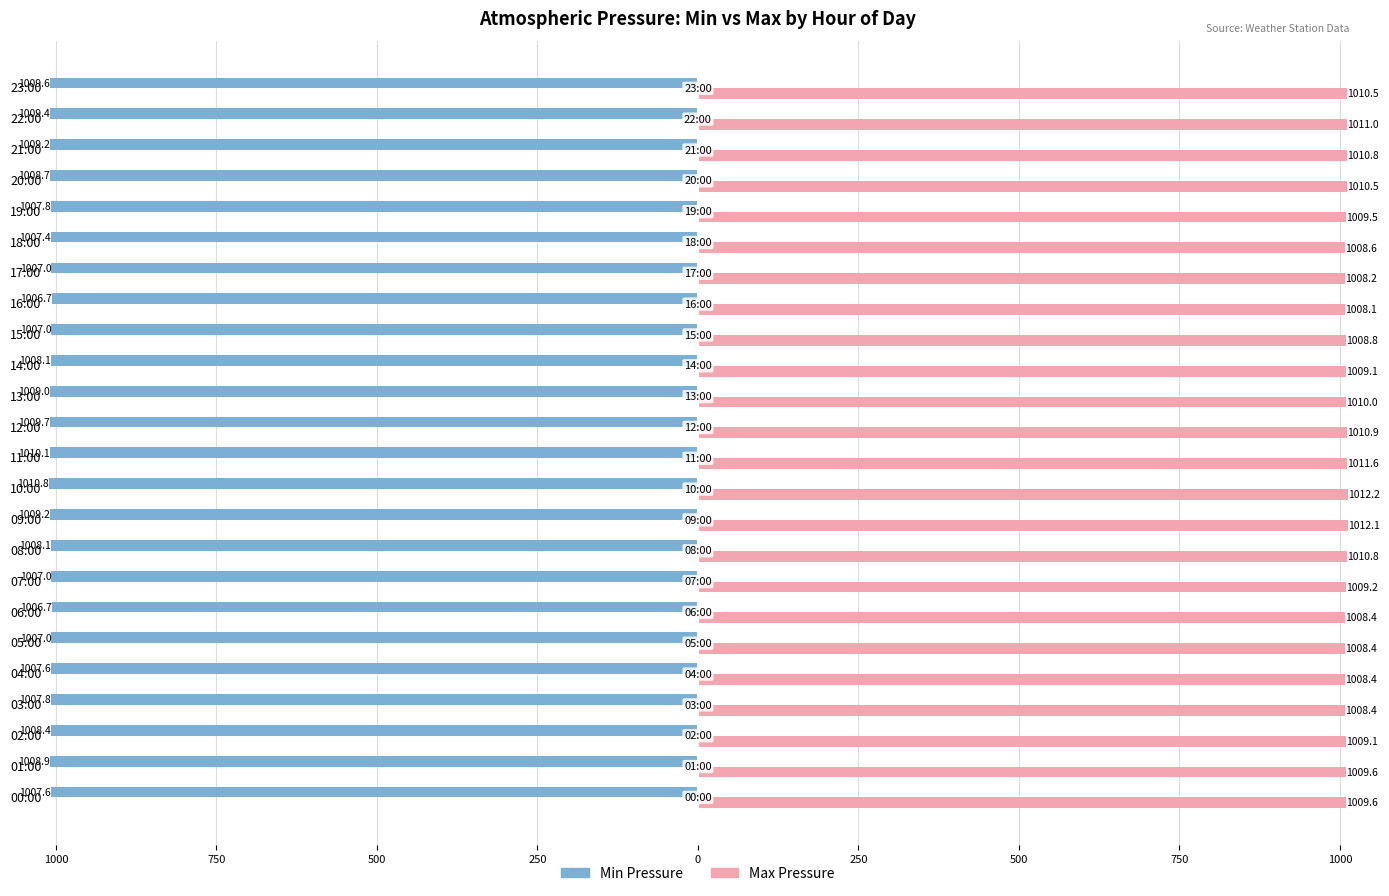

Reading left to right, transcribe all the data shown in this chart.

Min Pressure: -1007.6	-1008.9	-1008.4	-1007.8	-1007.6	-1007.0	-1006.7	-1007.0	-1008.1	-1009.2	-1010.8	-1010.1	-1009.7	-1009.0	-1008.1	-1007.0	-1006.7	-1007.0	-1007.4	-1007.8	-1008.7	-1009.2	-1009.4	-1009.6
Max Pressure: 1009.6	1009.6	1009.1	1008.4	1008.4	1008.4	1008.4	1009.2	1010.8	1012.1	1012.2	1011.6	1010.9	1010.0	1009.1	1008.8	1008.1	1008.2	1008.6	1009.5	1010.5	1010.8	1011.0	1010.5